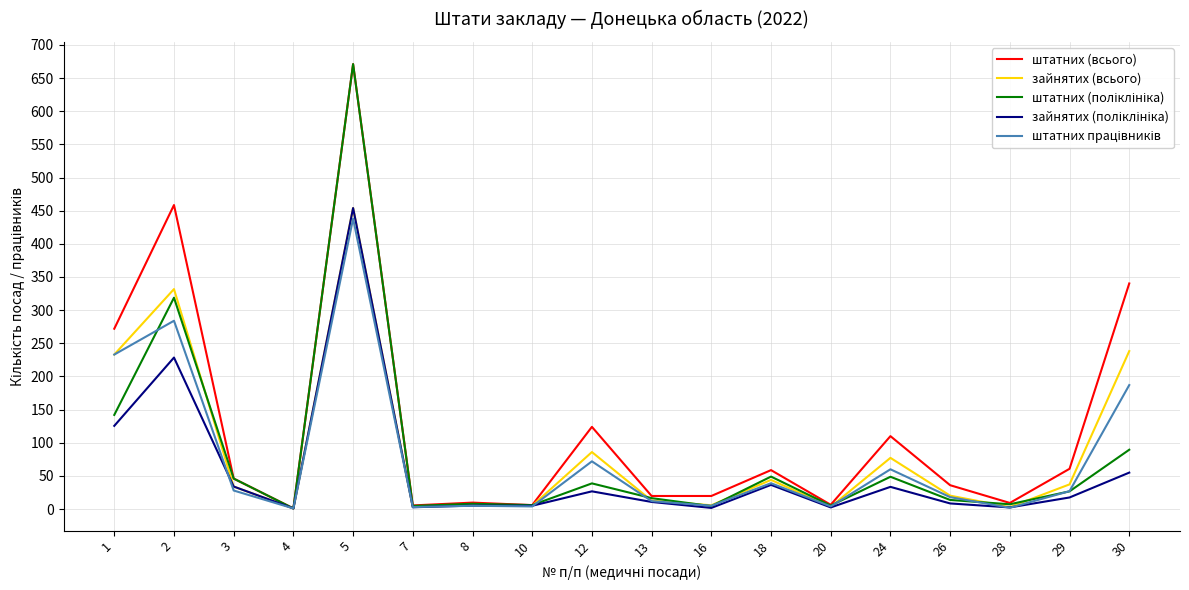

Is this an area chart (filled region under the line)?

No